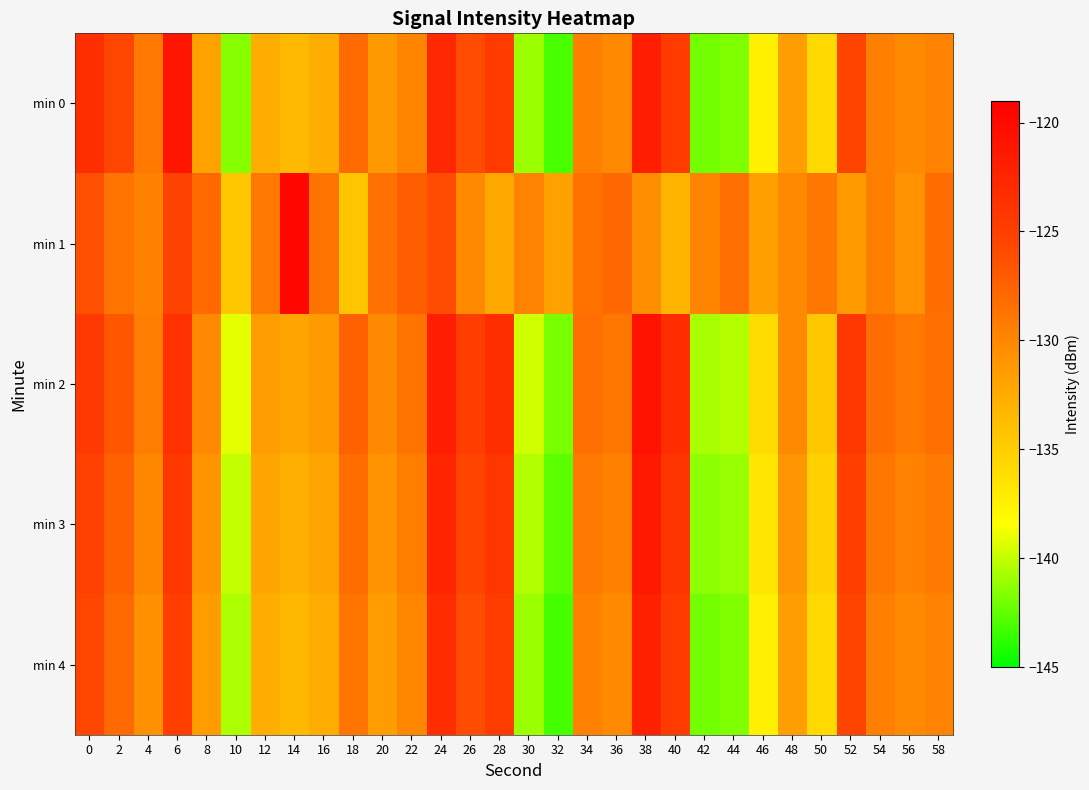

At which category does the chart reach its peak across all series?

14